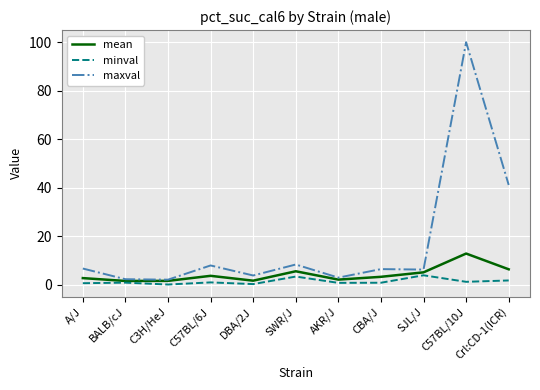

What is the average value of the mean series?

4.2